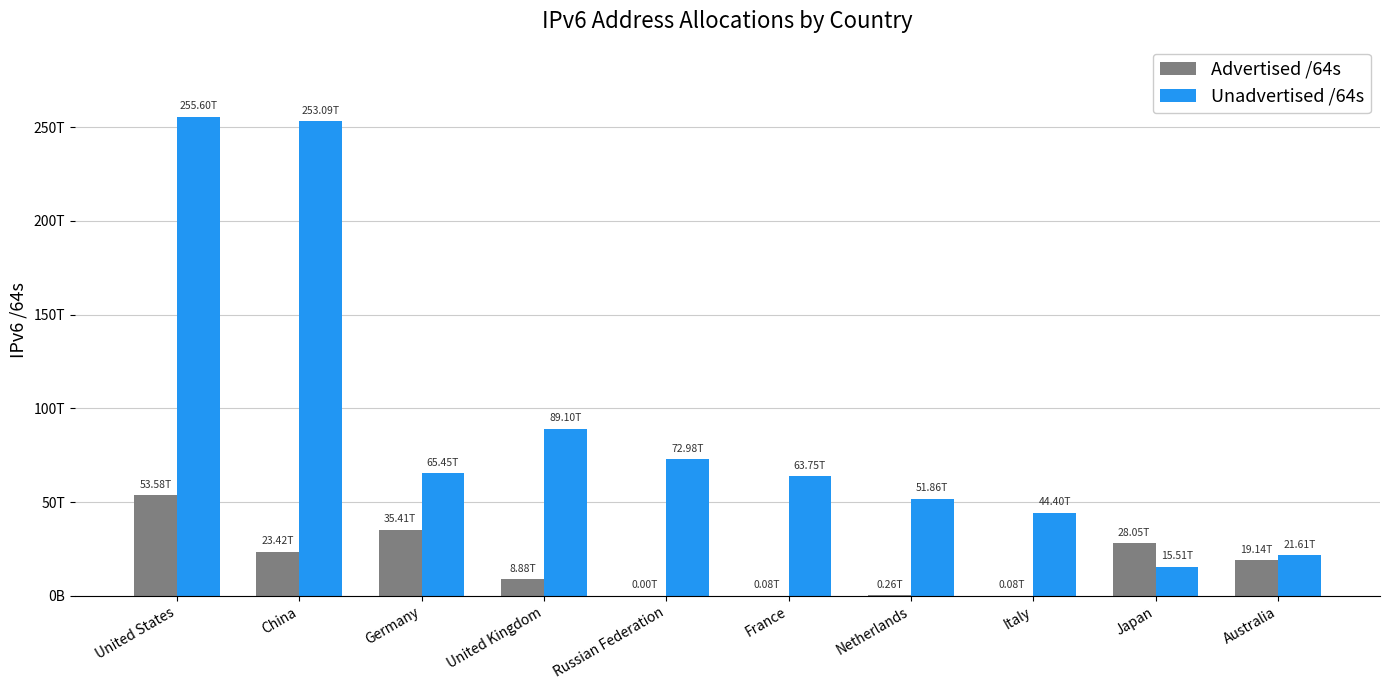

What are all the series names shown in the legend?

Advertised /64s, Unadvertised /64s